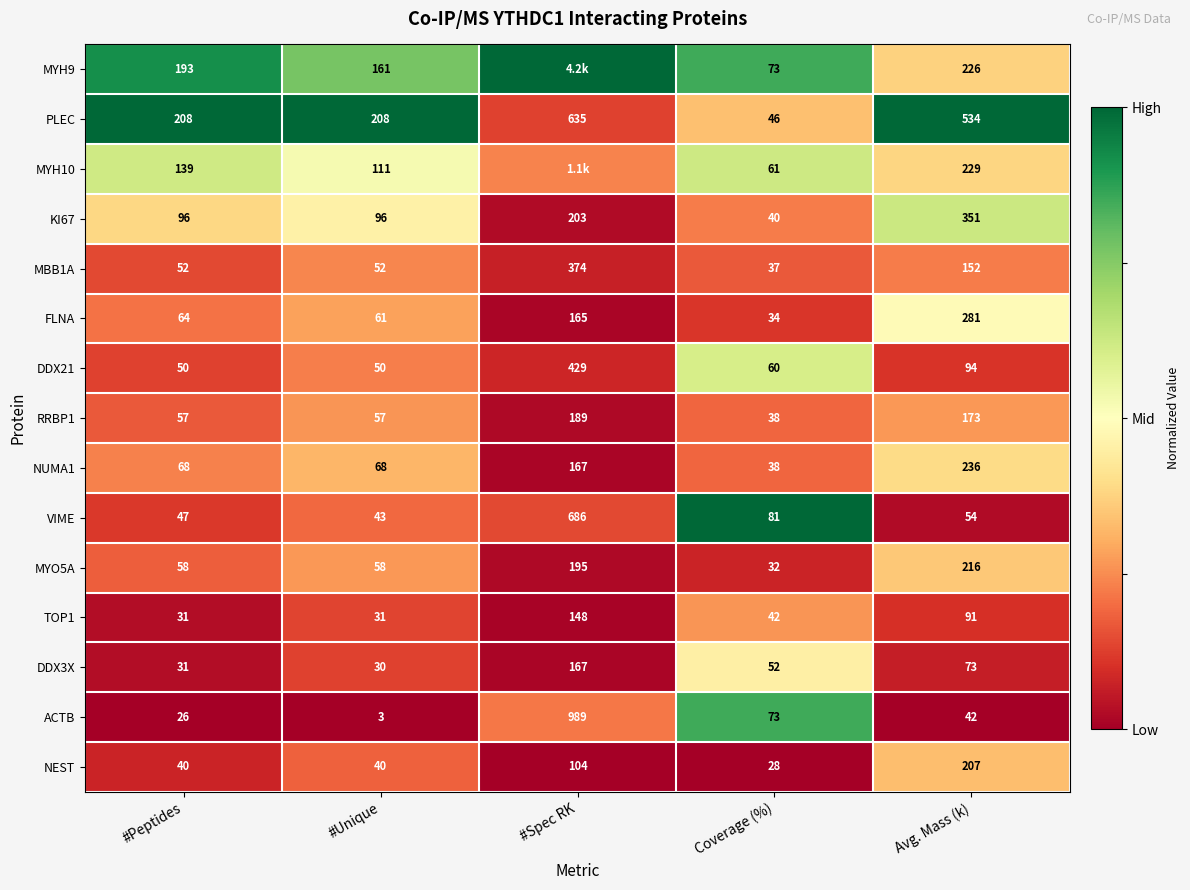

What is the spread (max minus min) of values at #Unique?

205.0